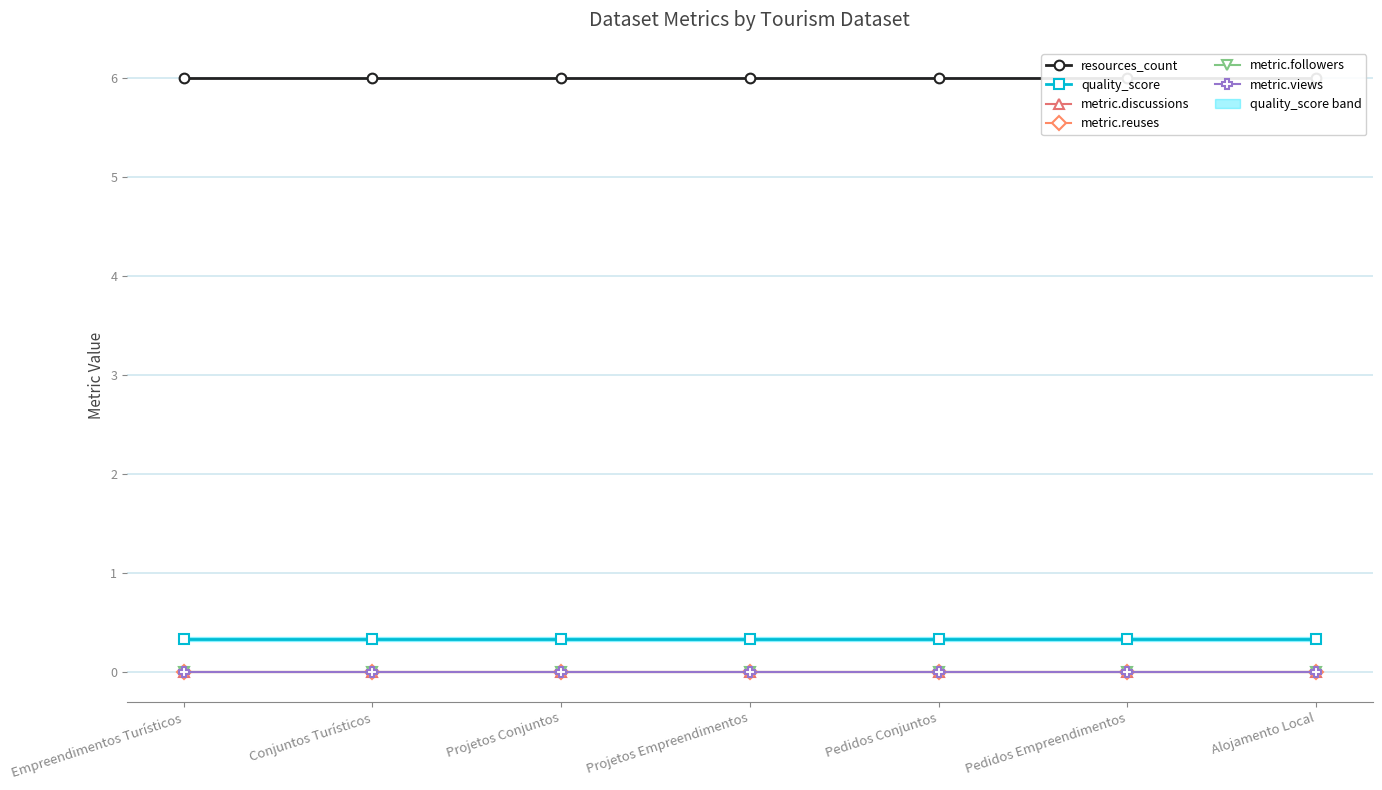

Count the number of data series in this chart.

6